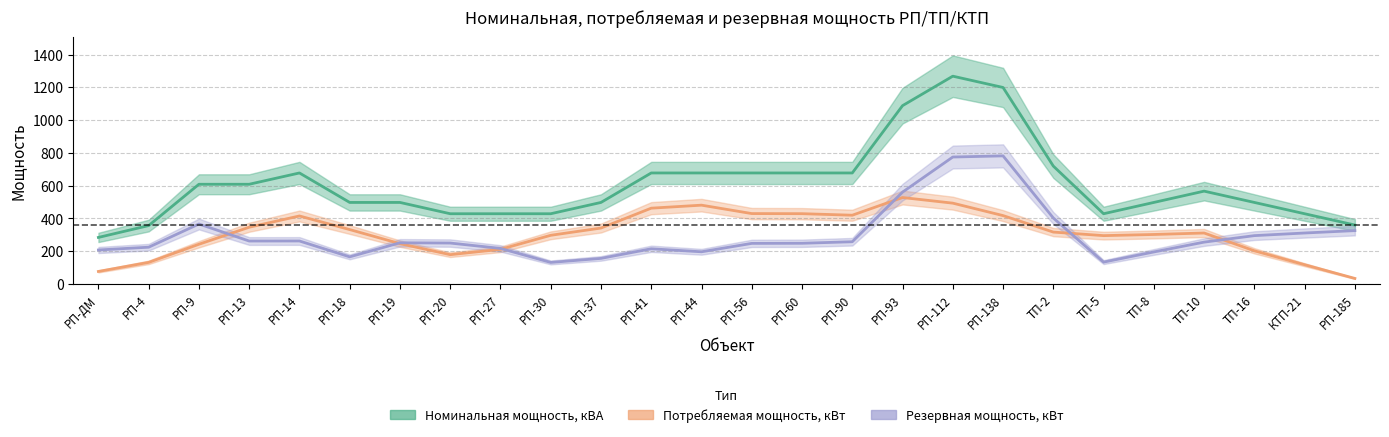

How many lines are shown in the chart?

3